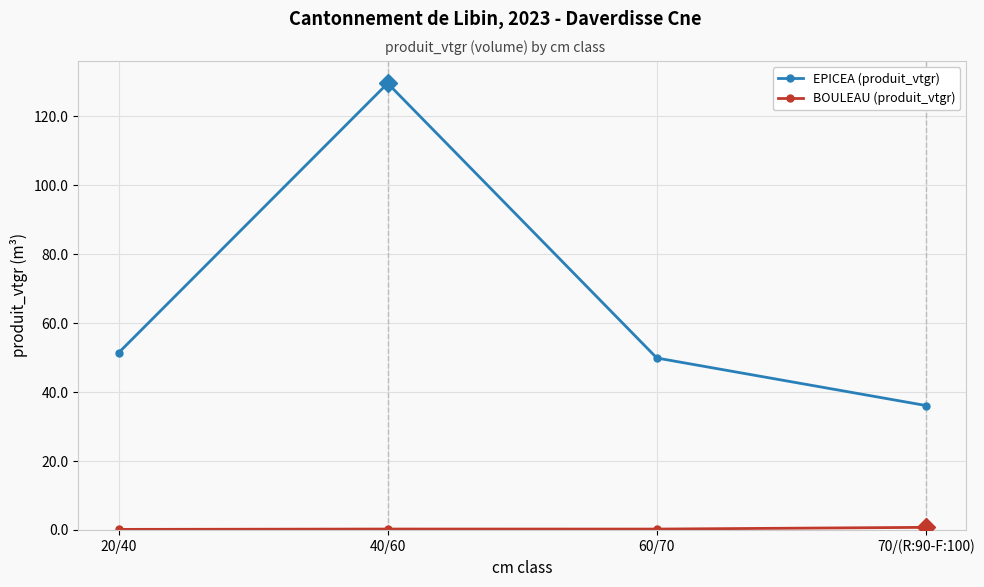

In EPICEA (produit_vtgr), how many points are higher than both neighbors (excluding endpoints)?

1